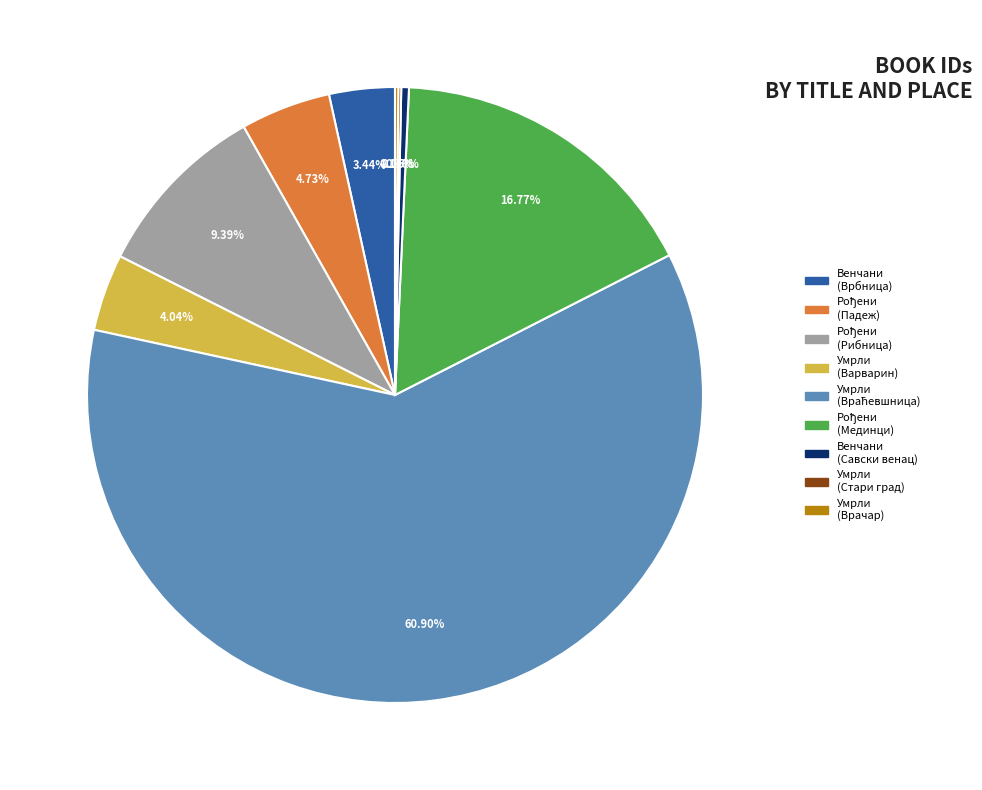

Is there a majority slice in this chart?

Yes